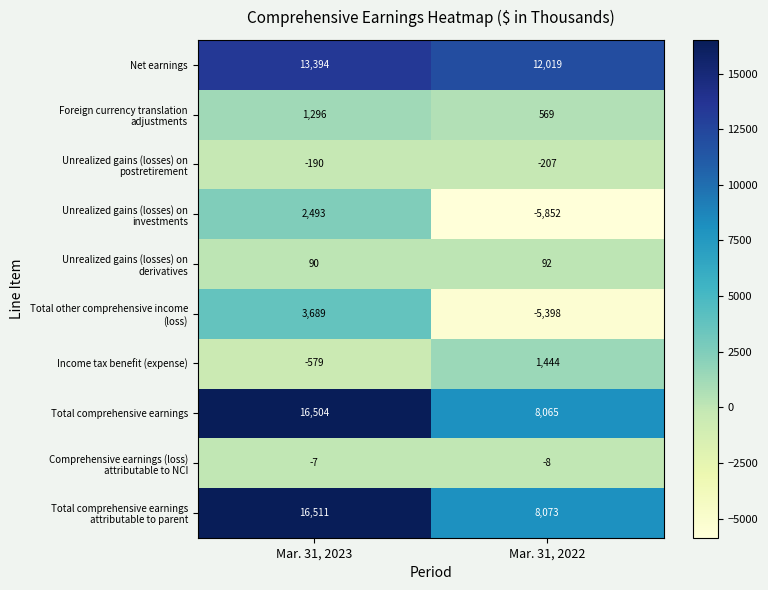

Is it true that Net earnings equals 13394 at Mar. 31, 2023?

True